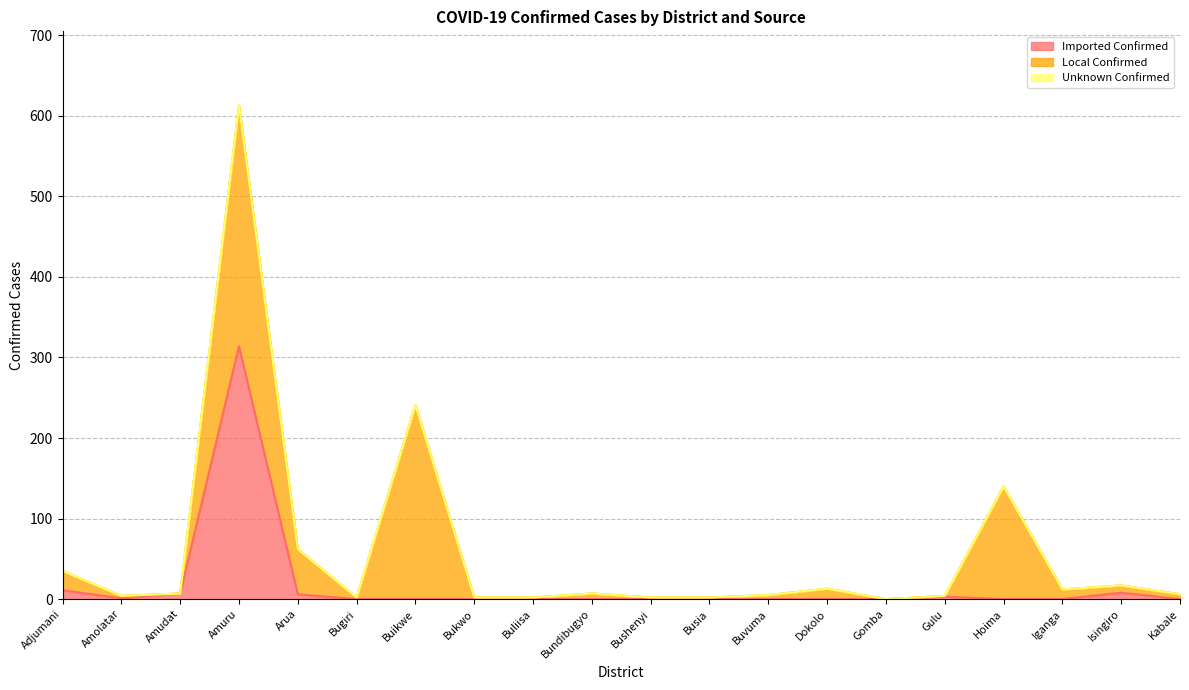

Rank the series at Dokolo from highest to lowest value.

Local Confirmed, Imported Confirmed, Unknown Confirmed